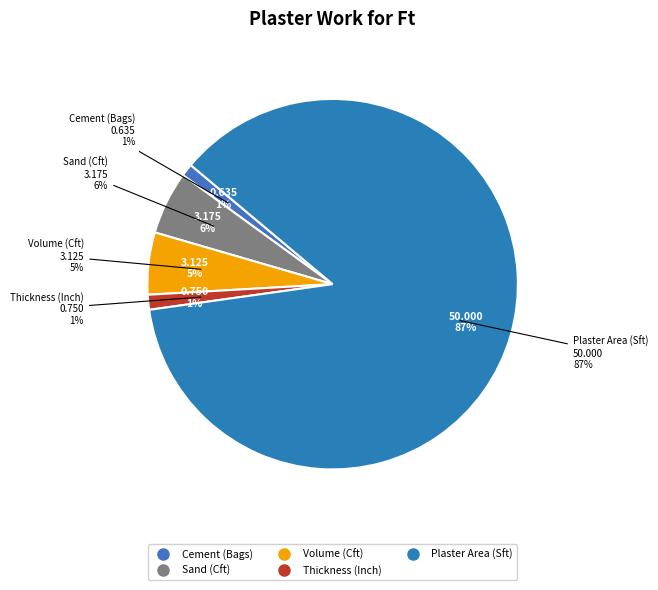

Is it true that Volume (Cft) is 1% of the pie?

False